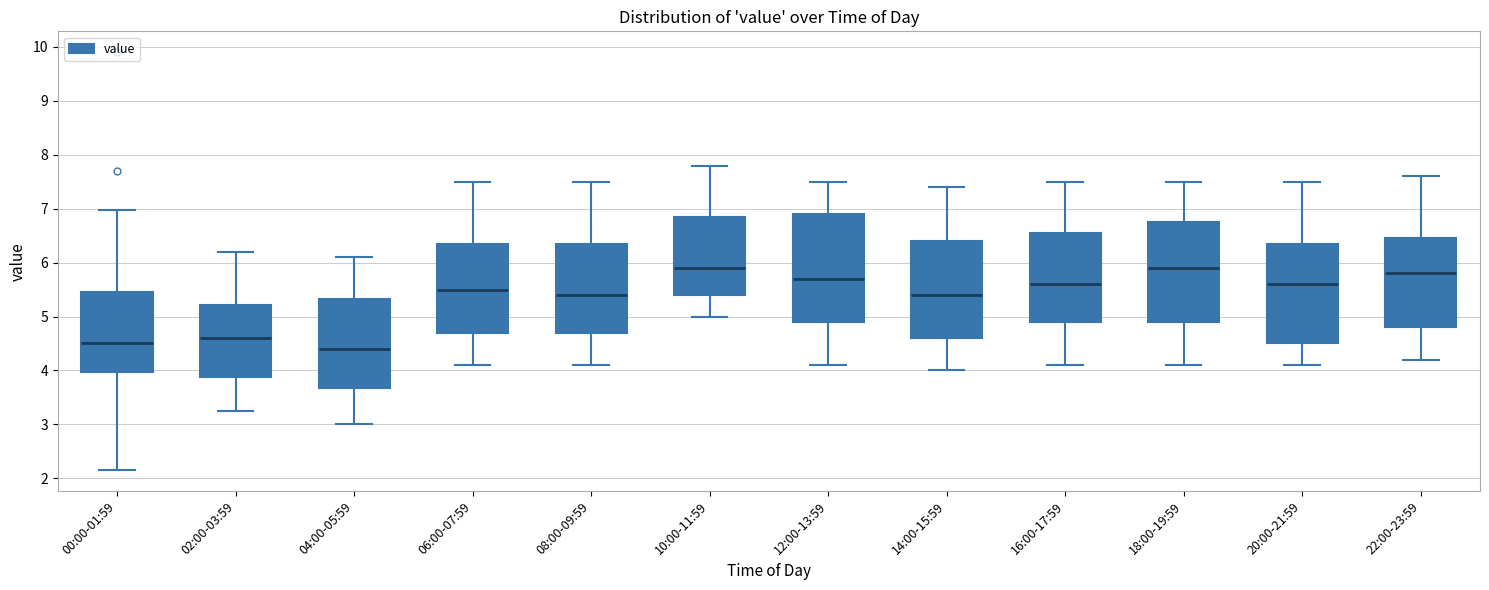

Reading left to right, transcribe this box plot: for each box, give where its median line is, the range the box spans, and where its two whiskers end, as read against the y-axis. The values are not printed on the chart, so give them approximately, as read against the axis.

00:00-01:59: median 4.5, box 4.0 to 5.4, whiskers 2.2 to 7.0
02:00-03:59: median 4.6, box 3.9 to 5.2, whiskers 3.3 to 6.2
04:00-05:59: median 4.4, box 3.7 to 5.3, whiskers 3.0 to 6.1
06:00-07:59: median 5.5, box 4.7 to 6.4, whiskers 4.1 to 7.5
08:00-09:59: median 5.4, box 4.7 to 6.4, whiskers 4.1 to 7.5
10:00-11:59: median 5.9, box 5.4 to 6.9, whiskers 5.0 to 7.8
12:00-13:59: median 5.7, box 4.9 to 6.9, whiskers 4.1 to 7.5
14:00-15:59: median 5.4, box 4.6 to 6.4, whiskers 4.0 to 7.4
16:00-17:59: median 5.6, box 4.9 to 6.6, whiskers 4.1 to 7.5
18:00-19:59: median 5.9, box 4.9 to 6.8, whiskers 4.1 to 7.5
20:00-21:59: median 5.6, box 4.5 to 6.4, whiskers 4.1 to 7.5
22:00-23:59: median 5.8, box 4.8 to 6.5, whiskers 4.2 to 7.6